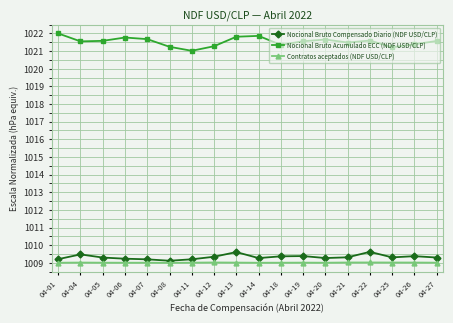

True or false: Contratos aceptados (NDF USD/CLP) and Nocional Bruto Acumulado ECC (NDF USD/CLP) cross at least once.

False